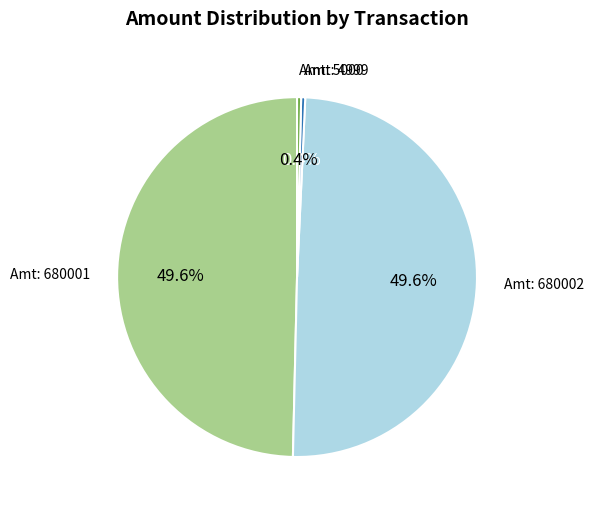

Is there a majority slice in this chart?

No